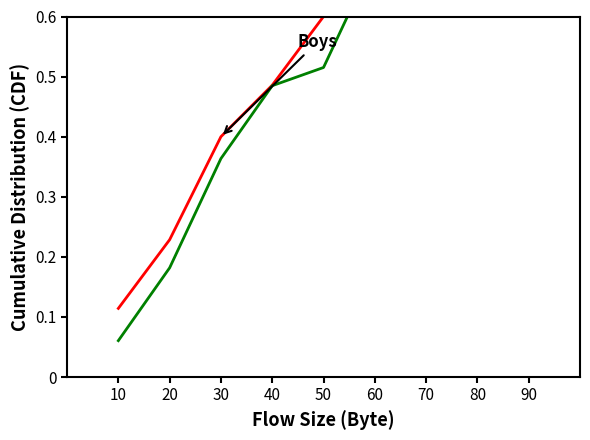

Reading left to right, what are all the values shown in this chart?

Boys: 10=0.1	20=0.2	30=0.4	40=0.5	50=0.6	60=0.6	70=0.8	80=0.9	90=1.0
Girls: 10=0.1	20=0.2	30=0.4	40=0.5	50=0.5	60=0.7	70=0.8	80=0.9	90=1.0